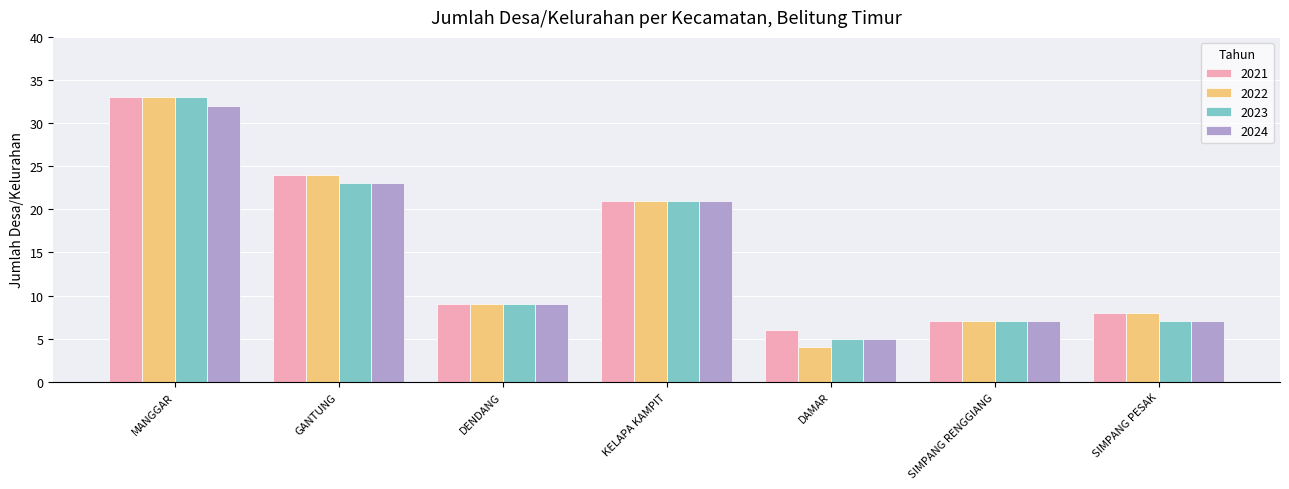

What is the label of the 7th bar from the left?

SIMPANG PESAK